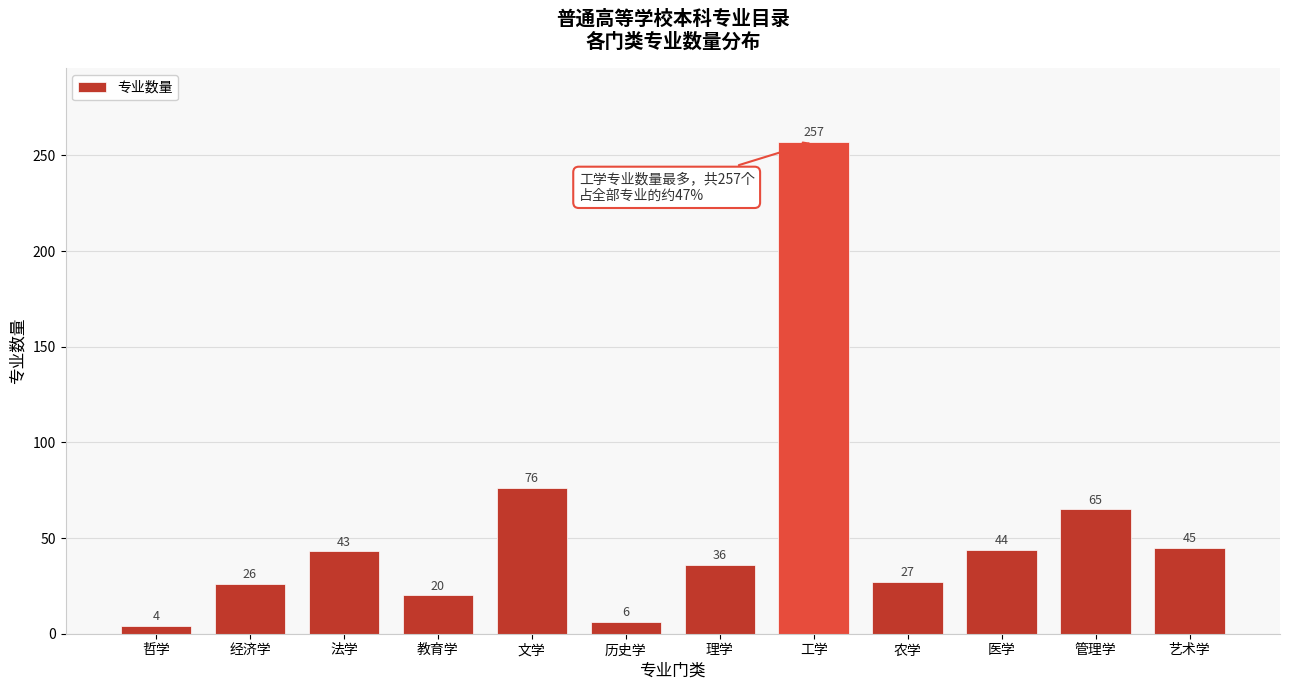

Reading left to right, extract all data points from this chart.

哲学=4	经济学=26	法学=43	教育学=20	文学=76	历史学=6	理学=36	工学=257	农学=27	医学=44	管理学=65	艺术学=45